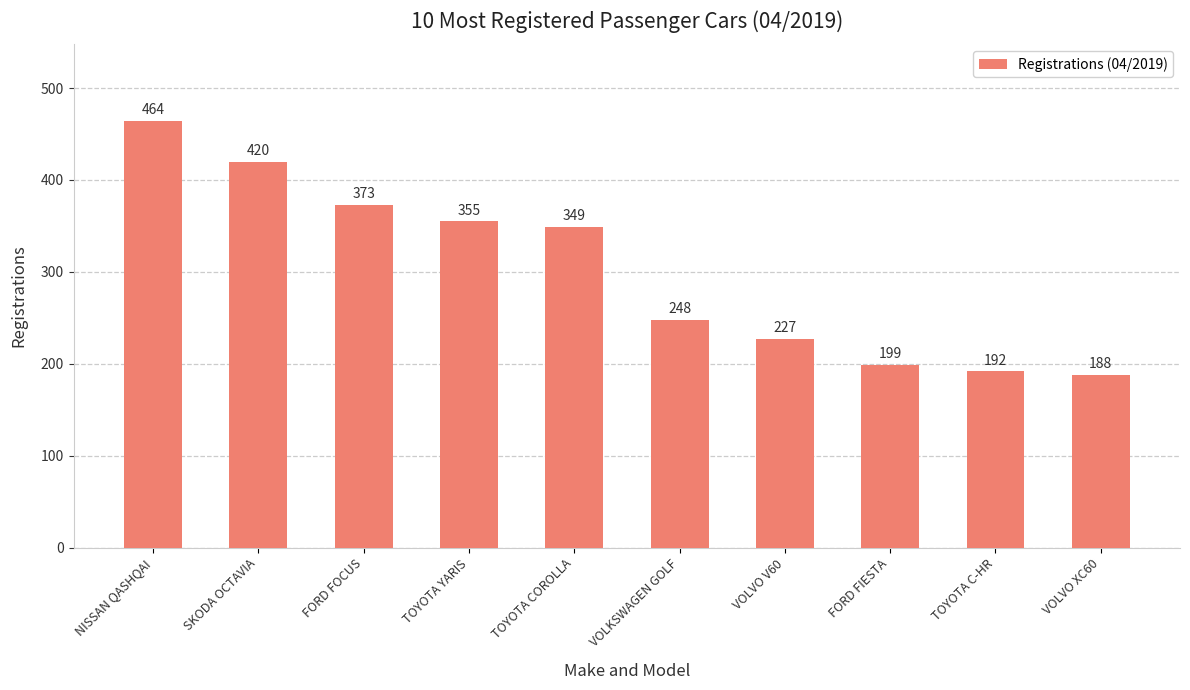

What is the value of the 2nd bar from the left?

420